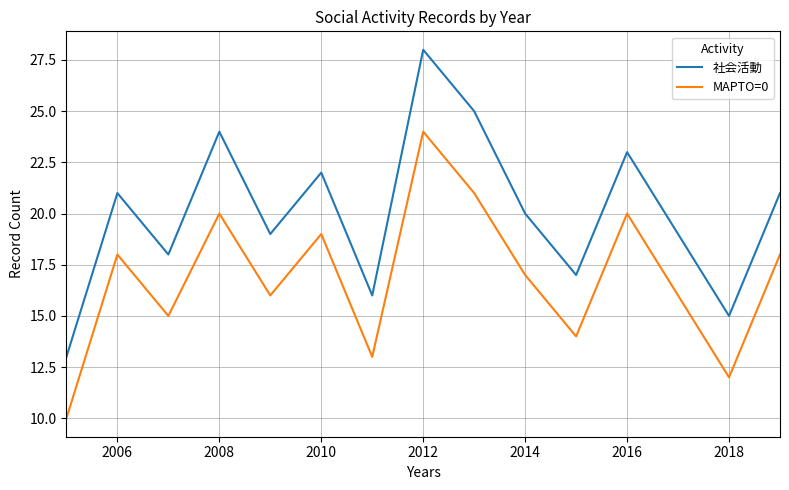

List the series in order of their peak value, lowest first.

MAPTO=0, 社会活動